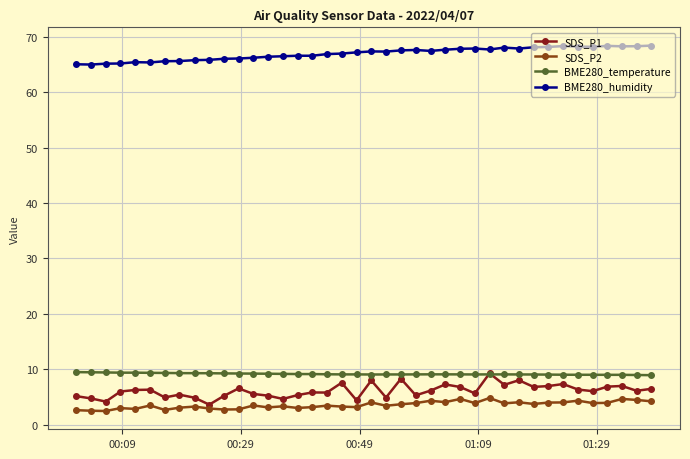

What is the maximum value for BME280_temperature?

9.5